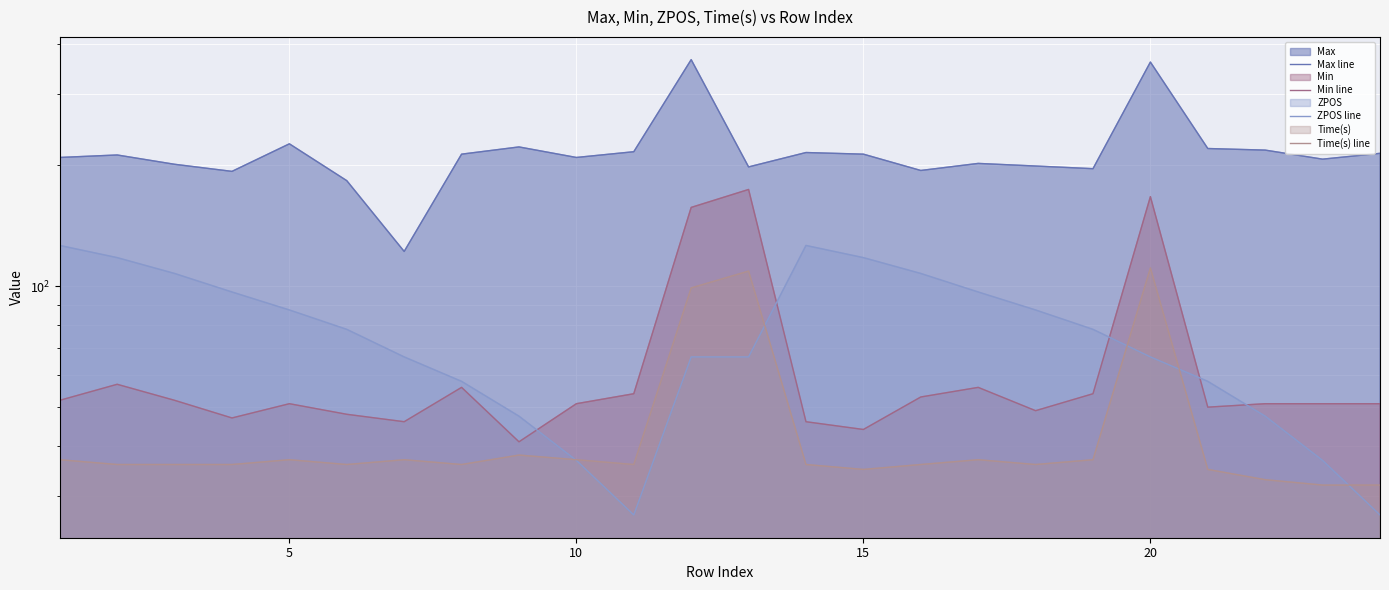

The Min line series shows 15.5 at 15. True or false?

False